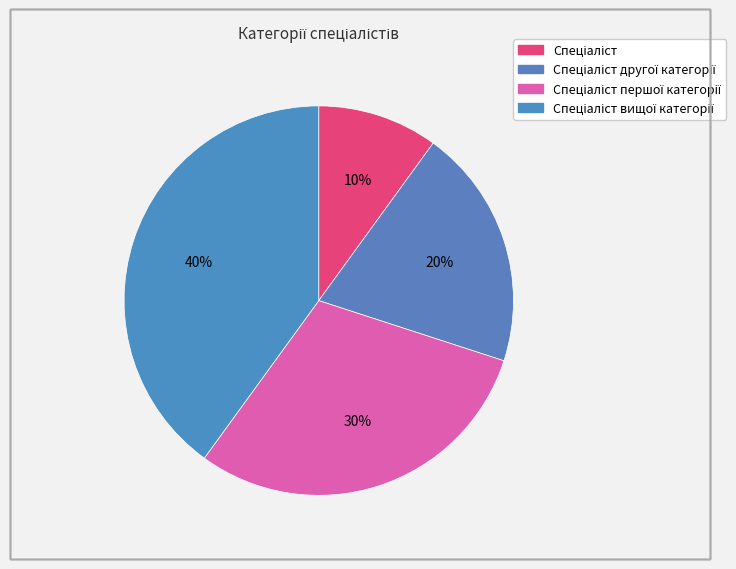

How many segments does this pie chart have?

4